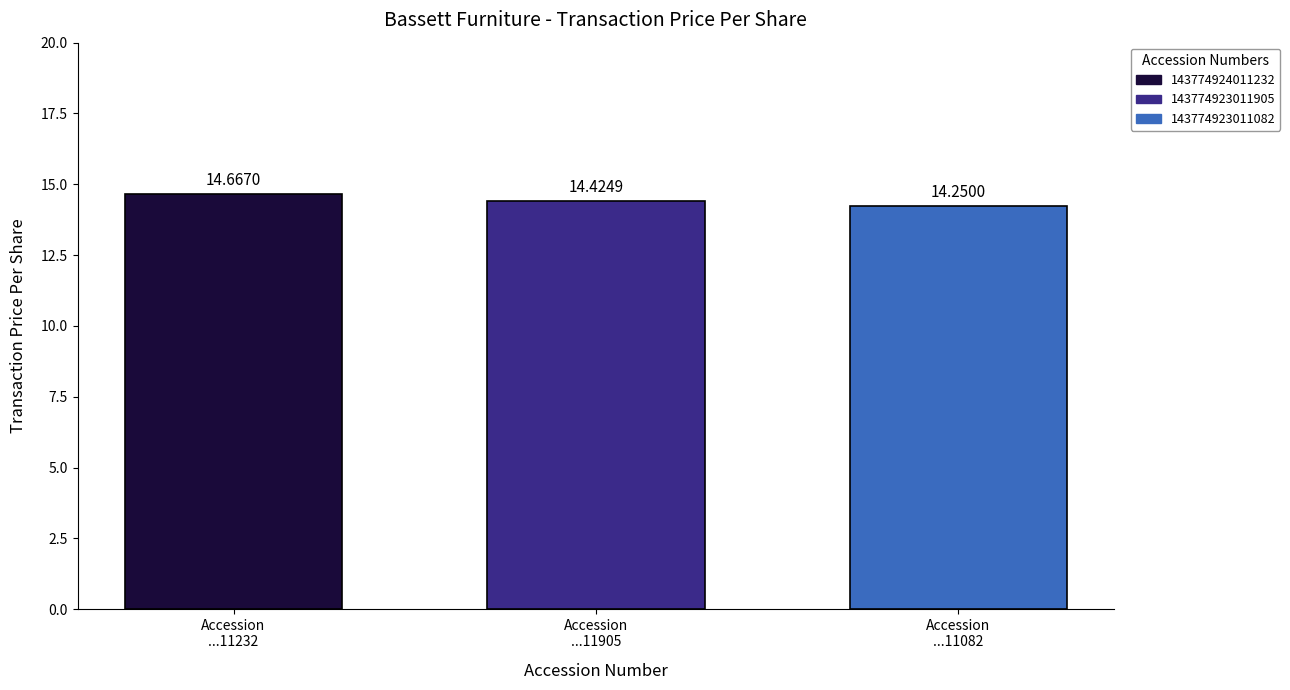

What is the change in value from Accession
...11232 to Accession
...11905?

-0.2